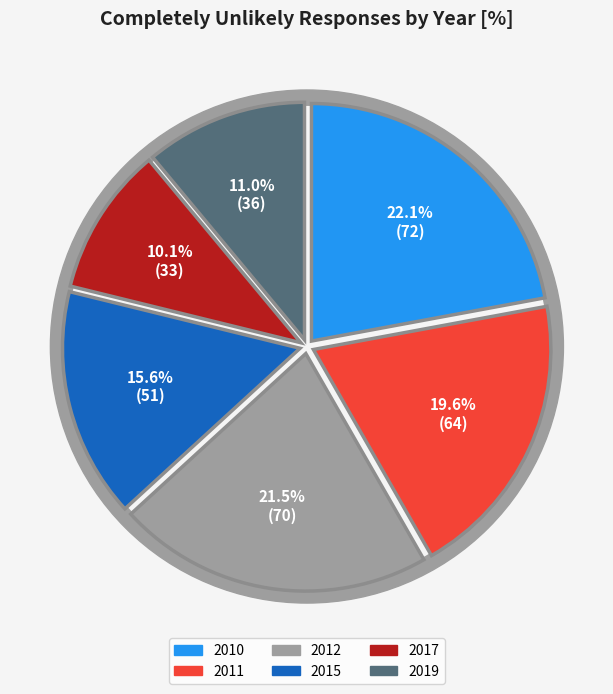

Rank the categories by value from highest to lowest.

2010, 2012, 2011, 2015, 2019, 2017